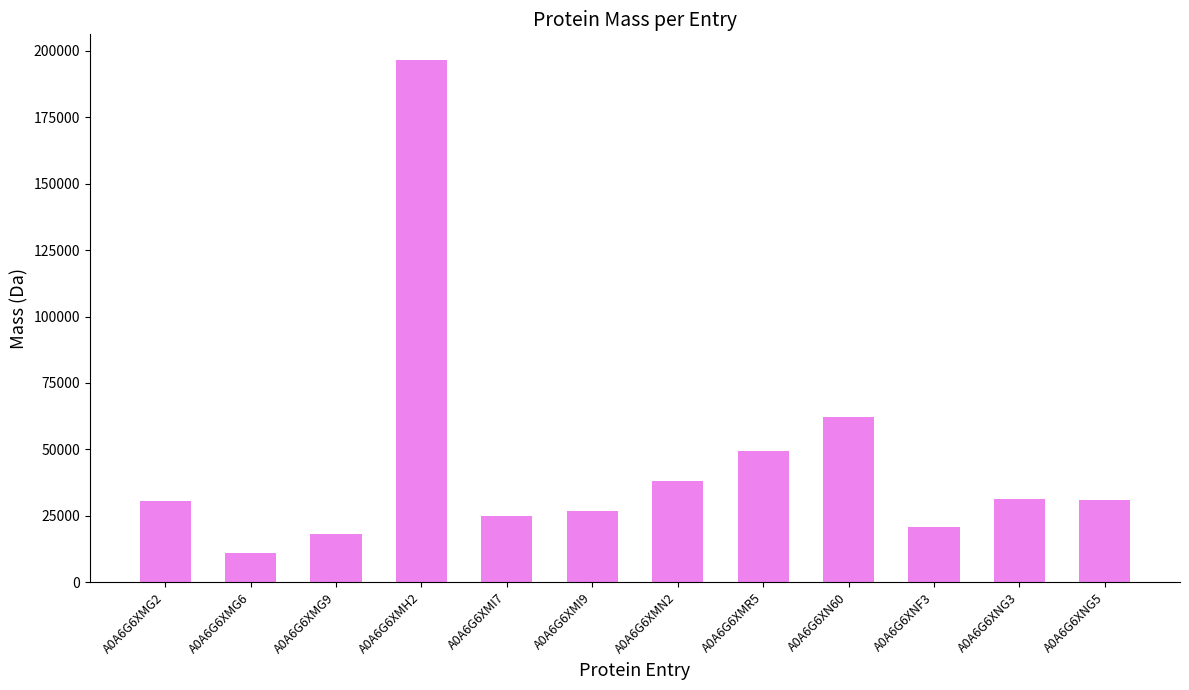

What is the value of the 1st bar from the left?

30534.2